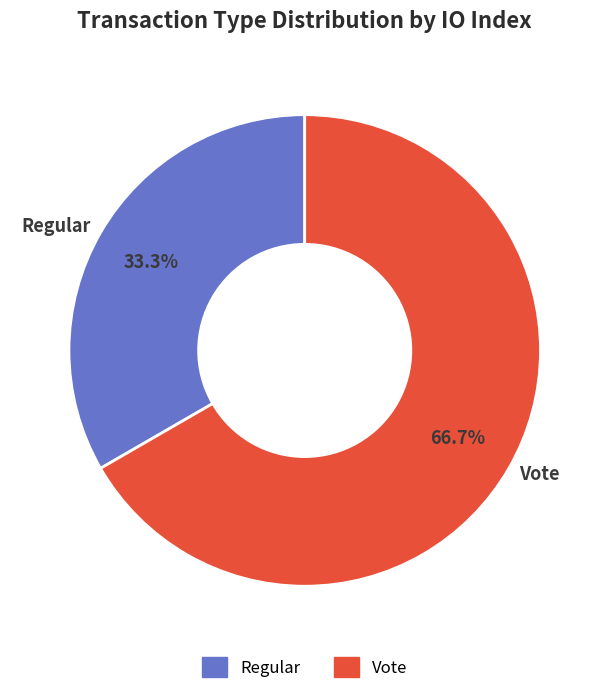

To the nearest percent, what is the combined percentage of Regular and Vote?

100%